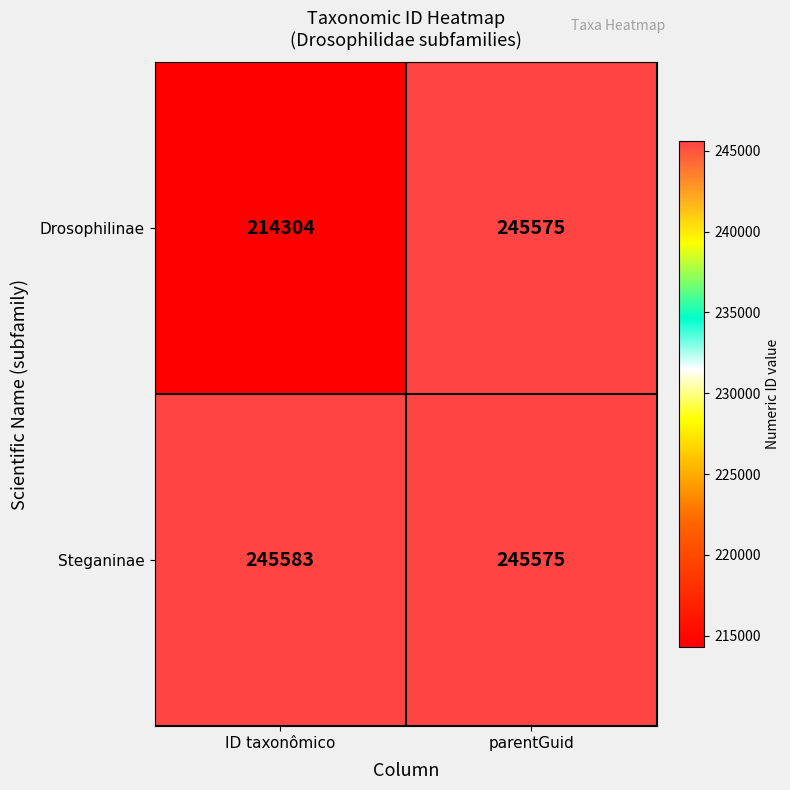

Between ID taxonômico and parentGuid, which series saw the biggest shift?

Drosophilinae